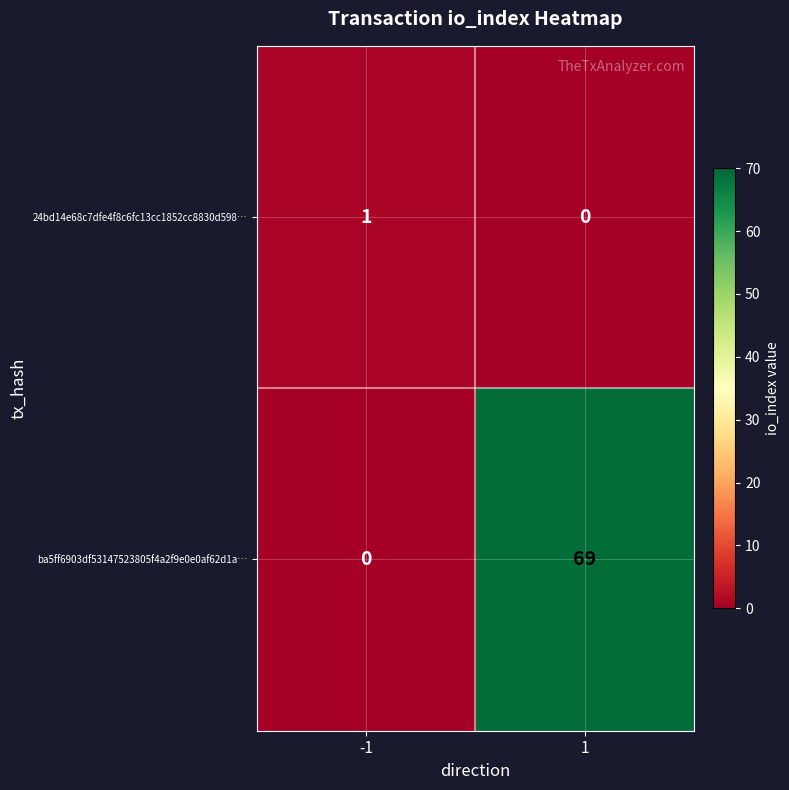

Which series has the largest total across all categories?

ba5ff6903df53147523805f4a2f9e0e0af62d1a…